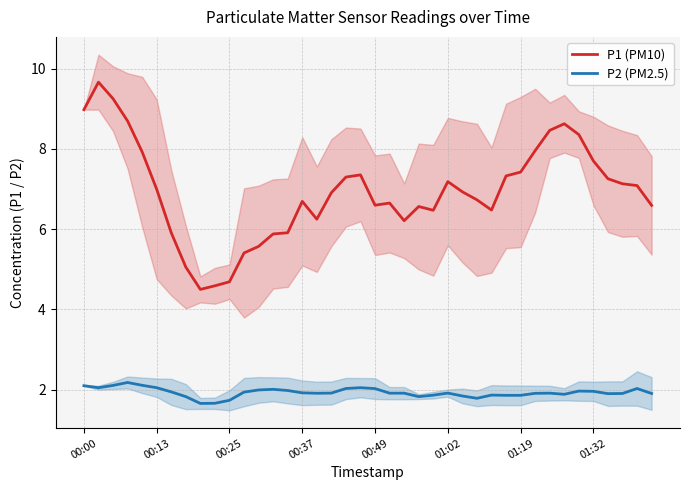

The P1 (PM10) series shows 9.0 at 00:00. True or false?

True